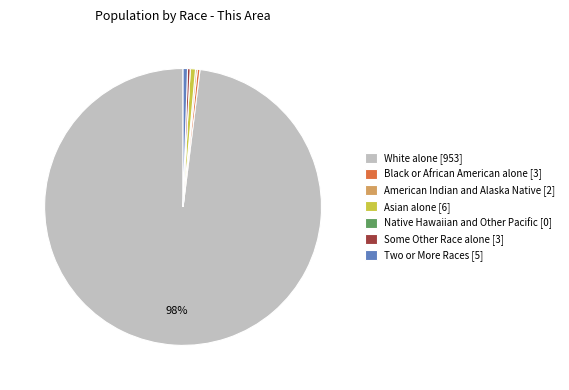

Which category has the biggest portion of the pie?

White alone